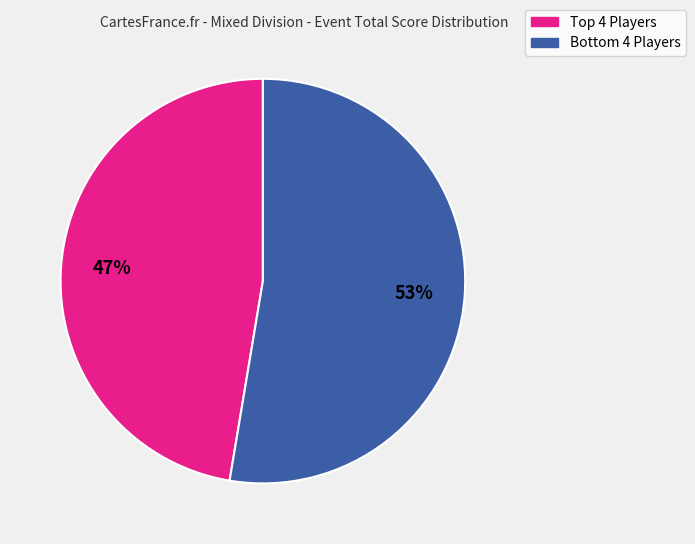

Does any single category account for the majority?

Yes